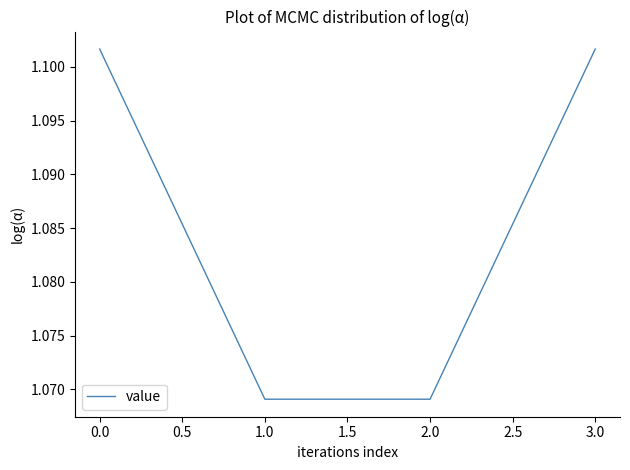

True or false: there are more than 1 points higher than both neighbors.

False